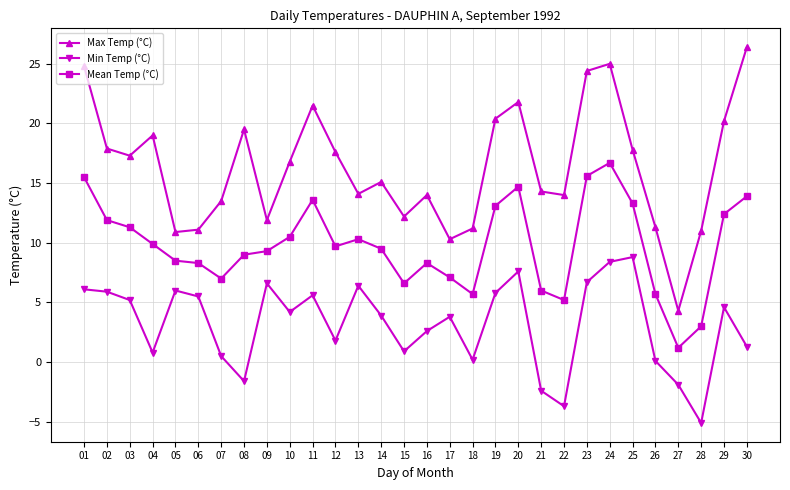

What are all the series names shown in the legend?

Max Temp (°C), Min Temp (°C), Mean Temp (°C)